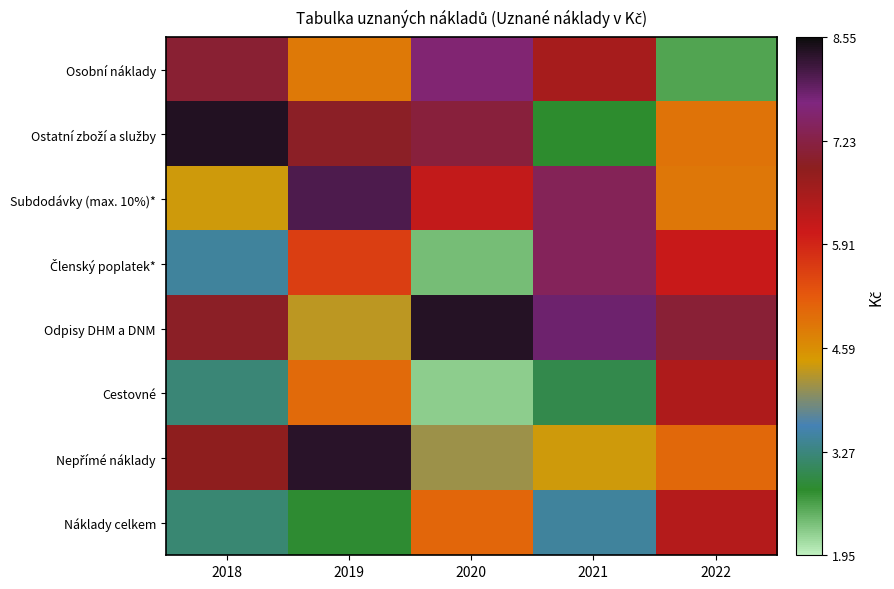

Which series changed the most between 2021 and 2022?

Osobní náklady